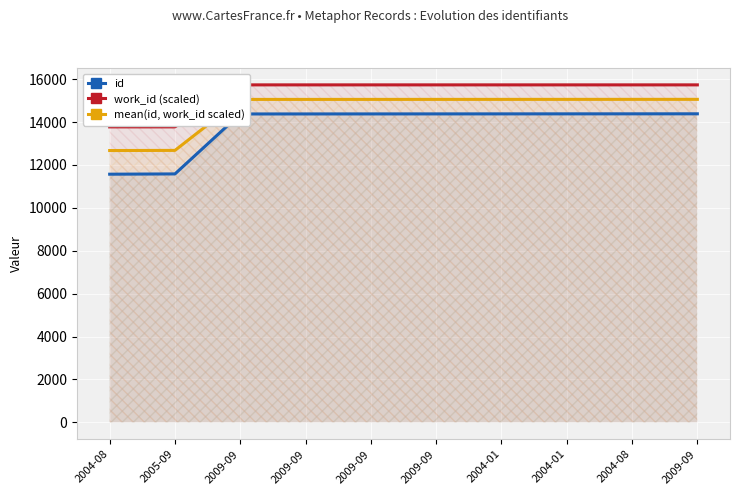

Which category has the highest value in the mean(id, work_id scaled) series?

2009-09